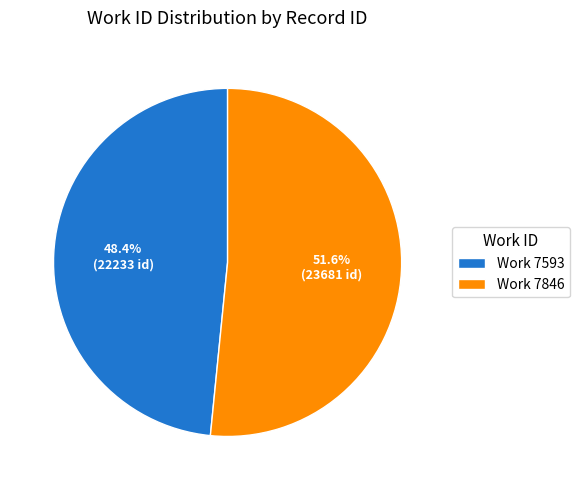

What is the ratio of the value at Work 7846 to the value at Work 7593?

1.1